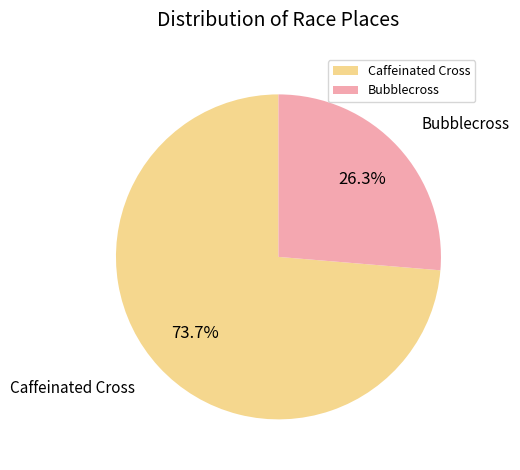

What percentage is the Bubblecross slice, to the nearest percent?

26%